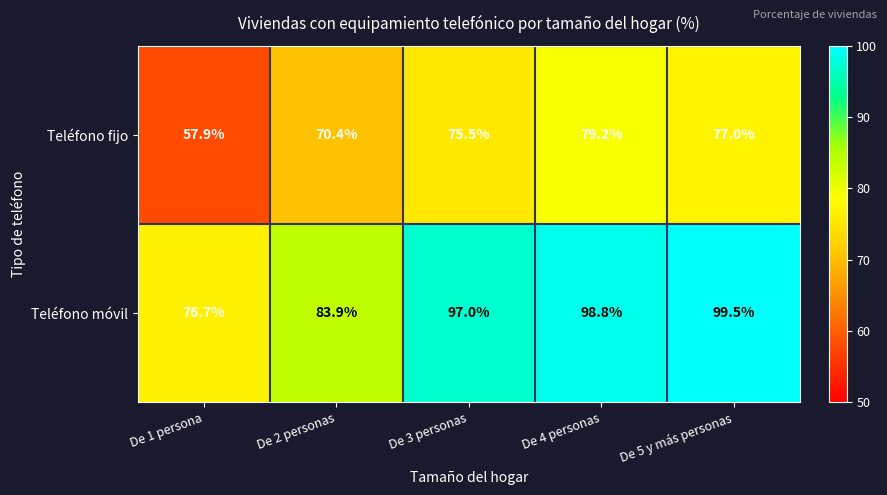

What is the maximum value for Teléfono móvil?

99.5